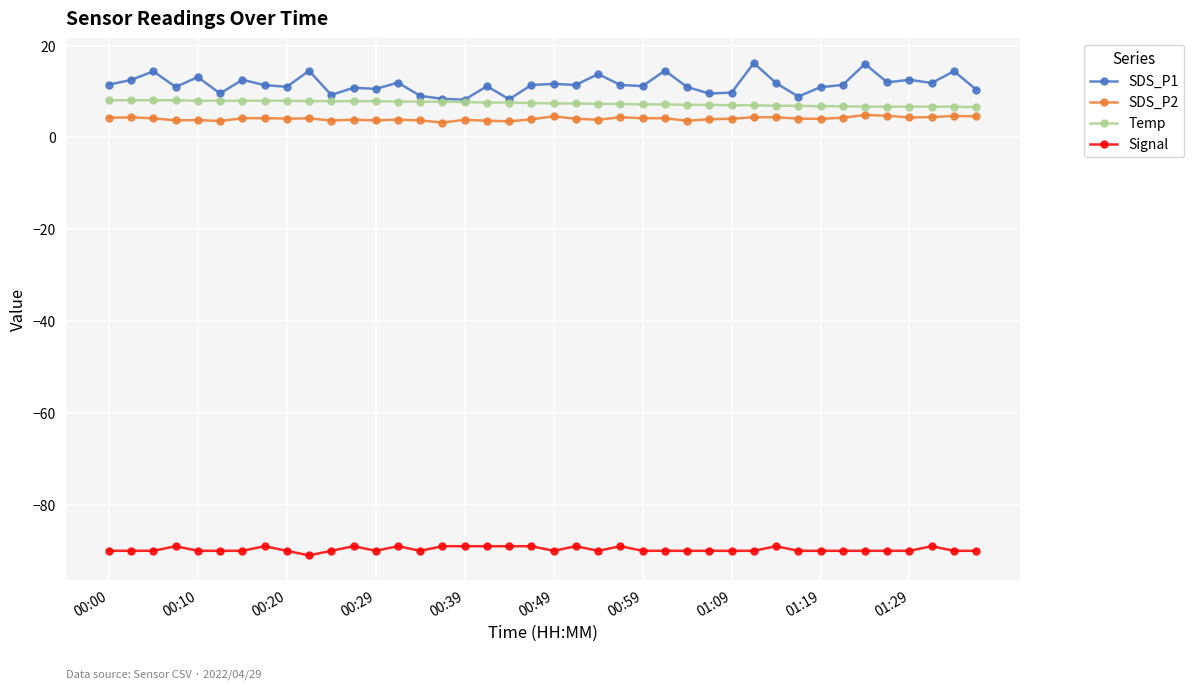

Rank the series by their maximum value, from highest to lowest.

SDS_P1, Temp, SDS_P2, Signal